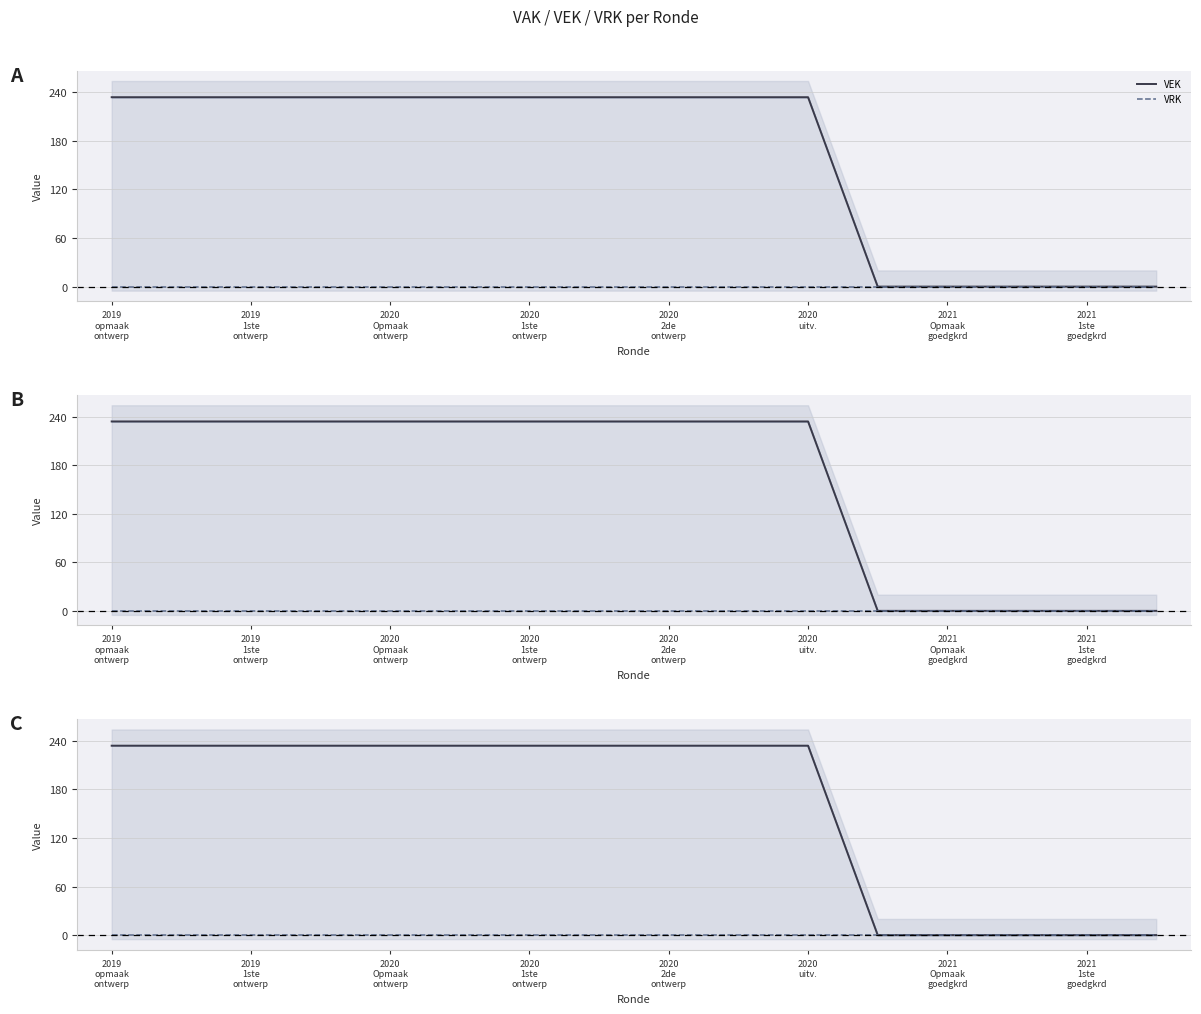

The value of VRK at 2019
1ste
ontwerp is 0. True or false?

True